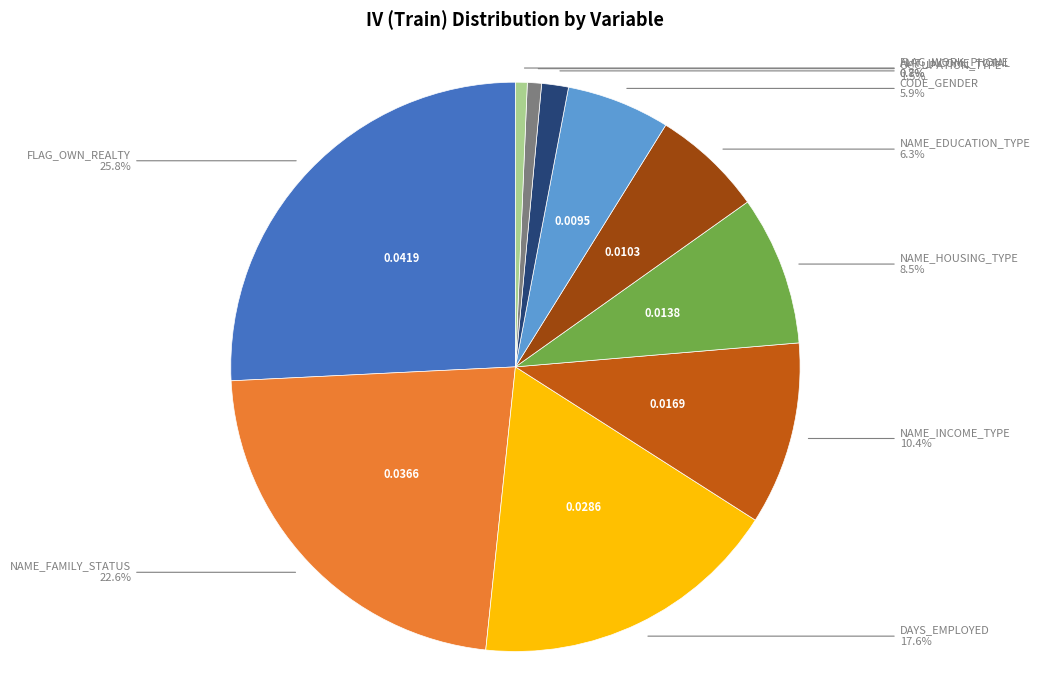

Do NAME_INCOME_TYPE and FLAG_OWN_REALTY together represent more than half of the pie?

No